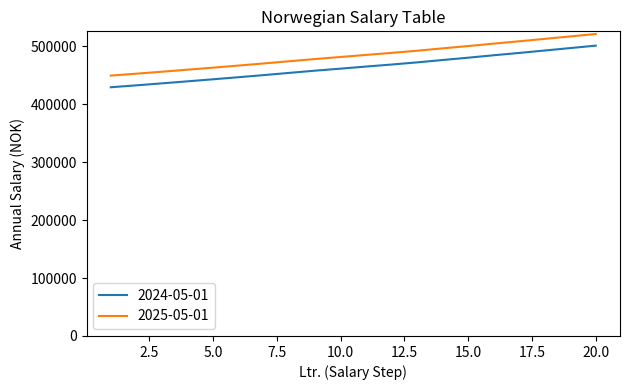

True or false: 2025-05-01 and 2024-05-01 cross at least once.

False